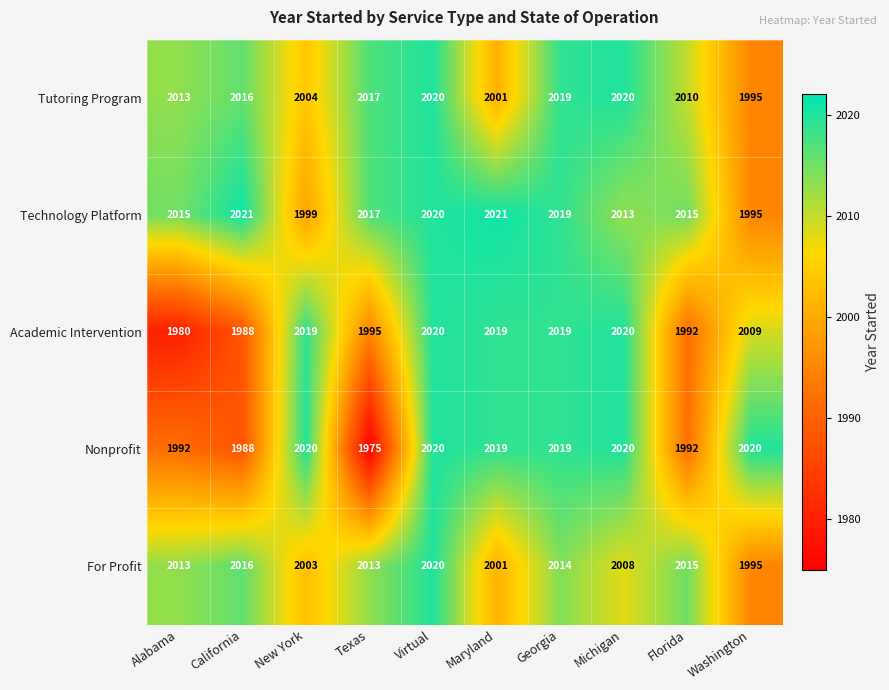

Which label corresponds to the smallest value in the chart?

Texas